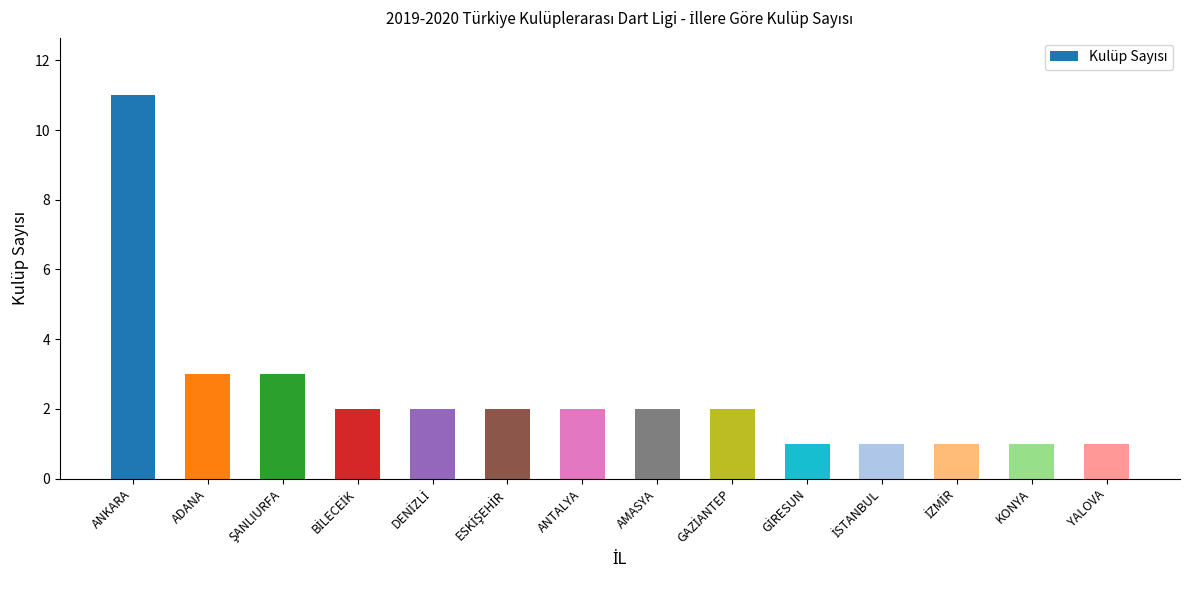

At which category does the chart reach its peak across all series?

ANKARA